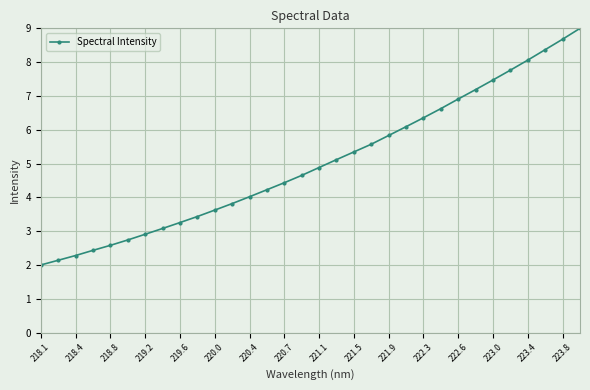

What is the difference between the second highest and minimum values?

6.7